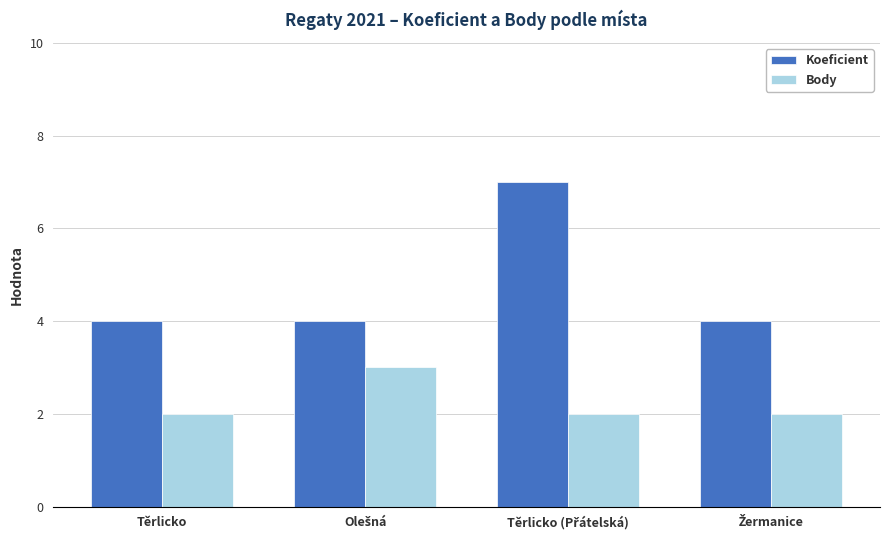

What is the average value of the Koeficient series?

5